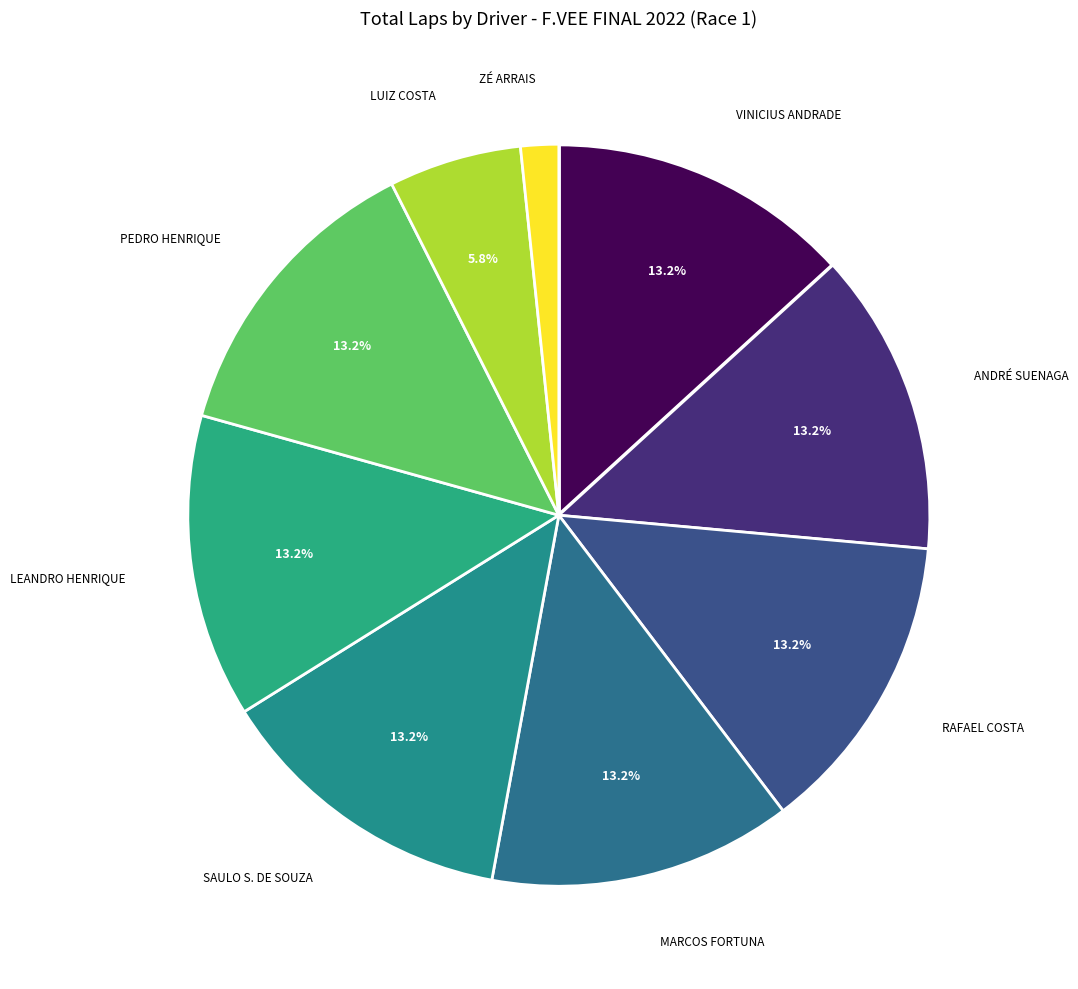

Count the number of slices in the pie.

9